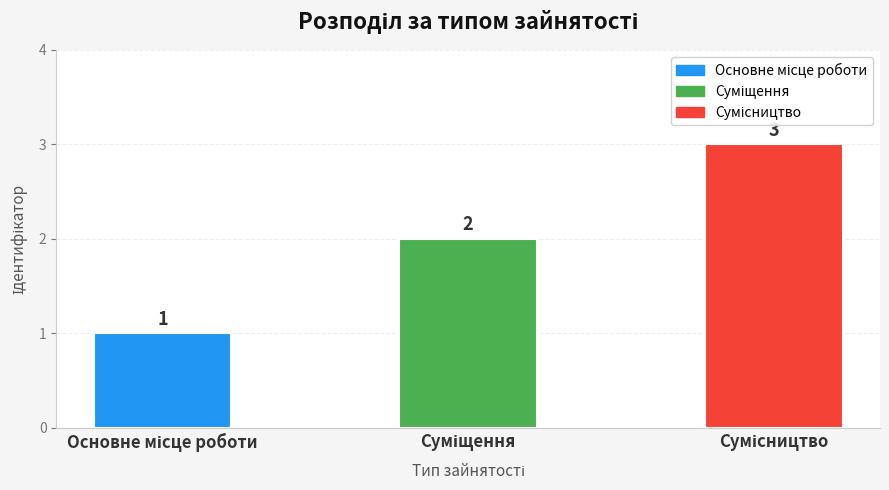

What is the maximum value shown in the chart?

3